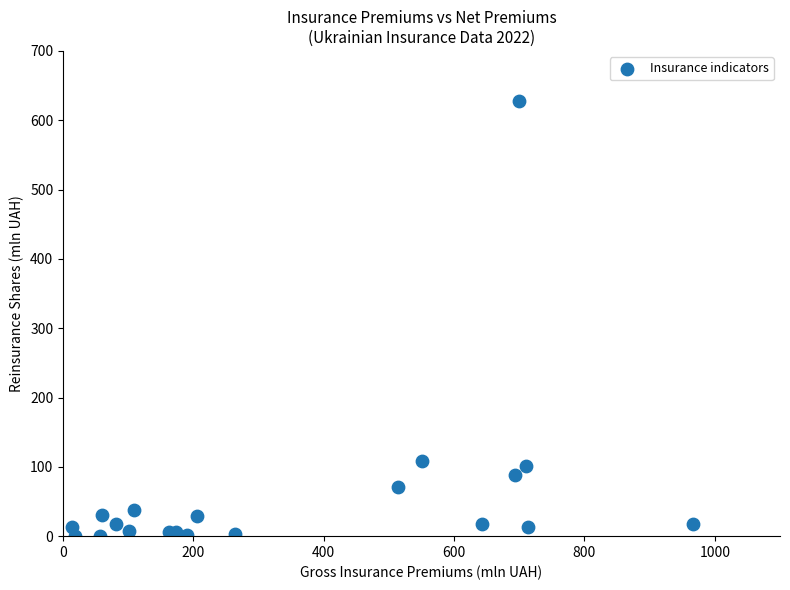

What is the range of Y values (max minus min)?

628.0